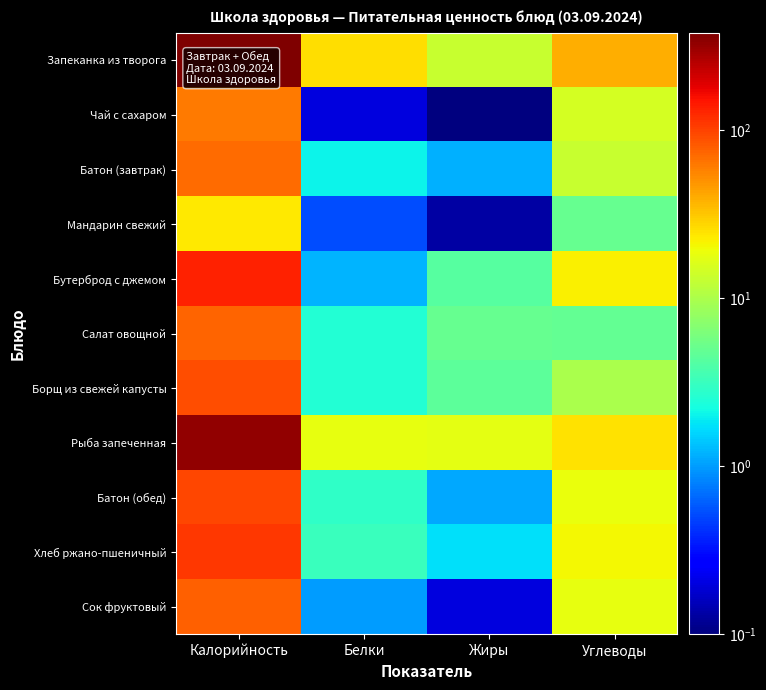

Between Углеводы and Белки, which is larger?

Углеводы